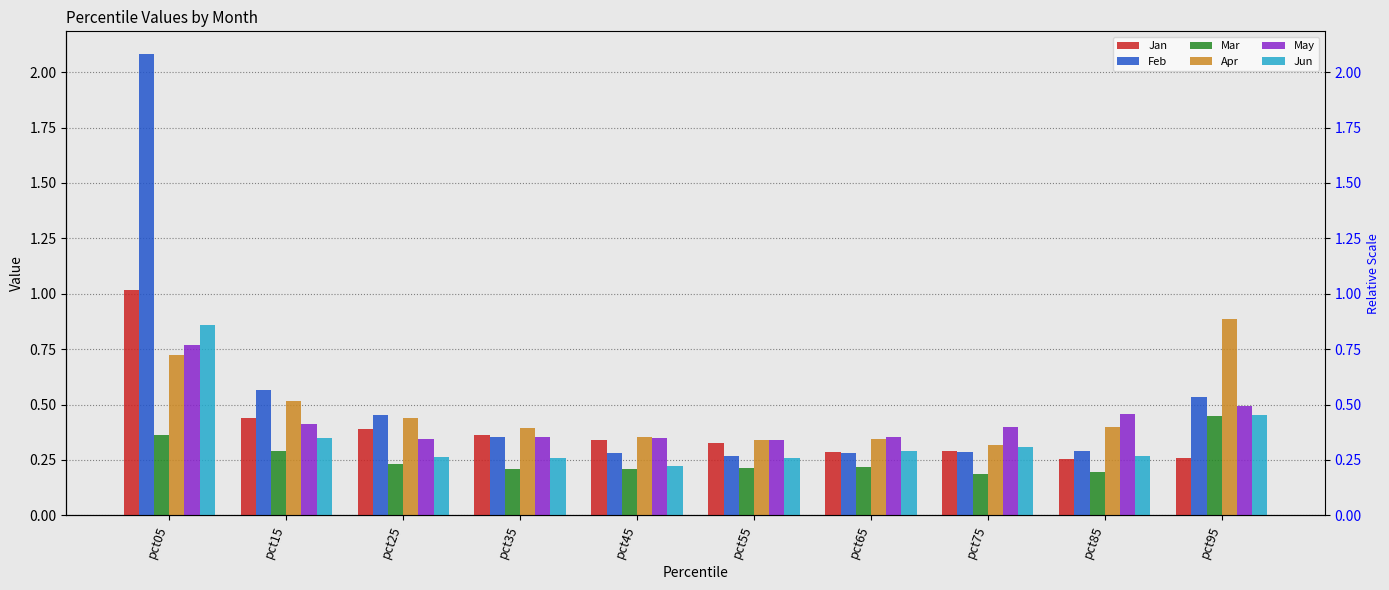

What is the spread (max minus min) of values at pct15?

0.3